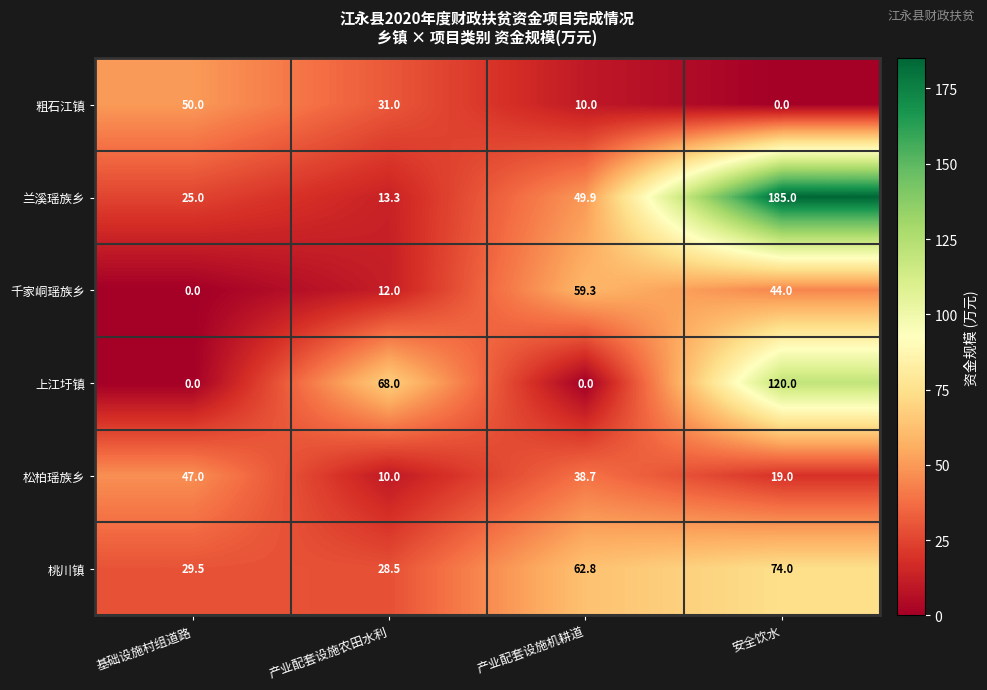

Reading left to right, list all the values displayed in this chart.

粗石江镇: 基础设施村组道路=50.0	产业配套设施农田水利=31.0	产业配套设施机耕道=10.0	安全饮水=0.0
兰溪瑶族乡: 基础设施村组道路=25.0	产业配套设施农田水利=13.3	产业配套设施机耕道=49.9	安全饮水=185.0
千家峒瑶族乡: 基础设施村组道路=0.0	产业配套设施农田水利=12.0	产业配套设施机耕道=59.3	安全饮水=44.0
上江圩镇: 基础设施村组道路=0.0	产业配套设施农田水利=68.0	产业配套设施机耕道=0.0	安全饮水=120.0
松柏瑶族乡: 基础设施村组道路=47.0	产业配套设施农田水利=10.0	产业配套设施机耕道=38.7	安全饮水=19.0
桃川镇: 基础设施村组道路=29.5	产业配套设施农田水利=28.5	产业配套设施机耕道=62.8	安全饮水=74.0